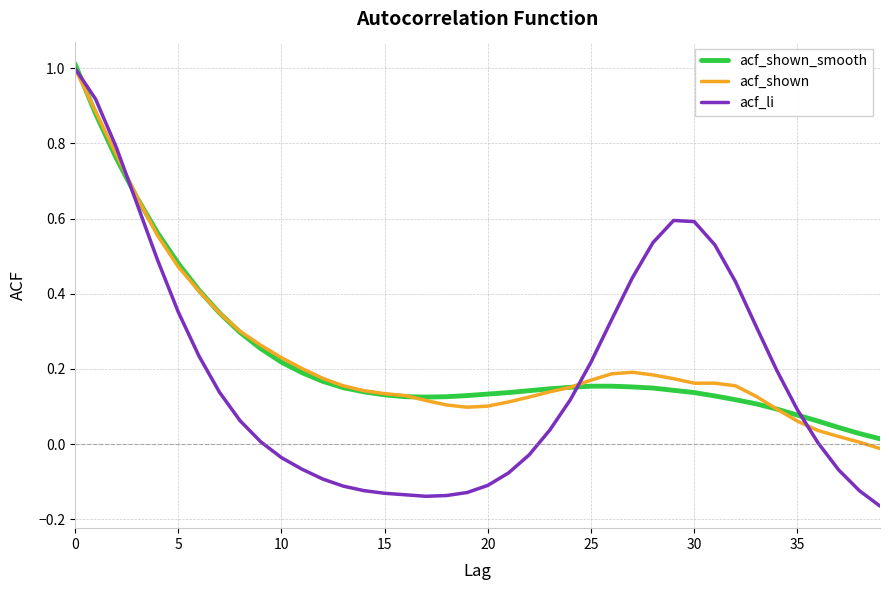

Which series has the largest range (max minus min)?

acf_li